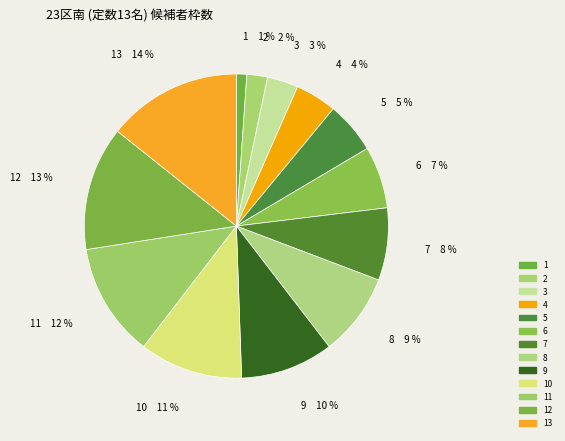

Which category has the biggest portion of the pie?

13